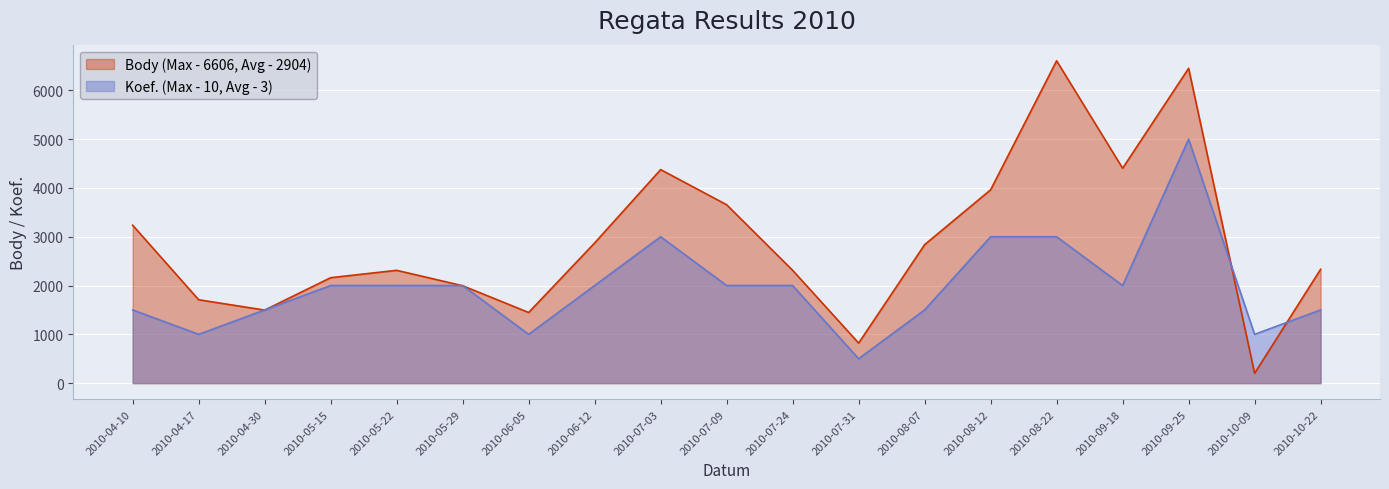

True or false: Body and Koef. cross at least once.

True